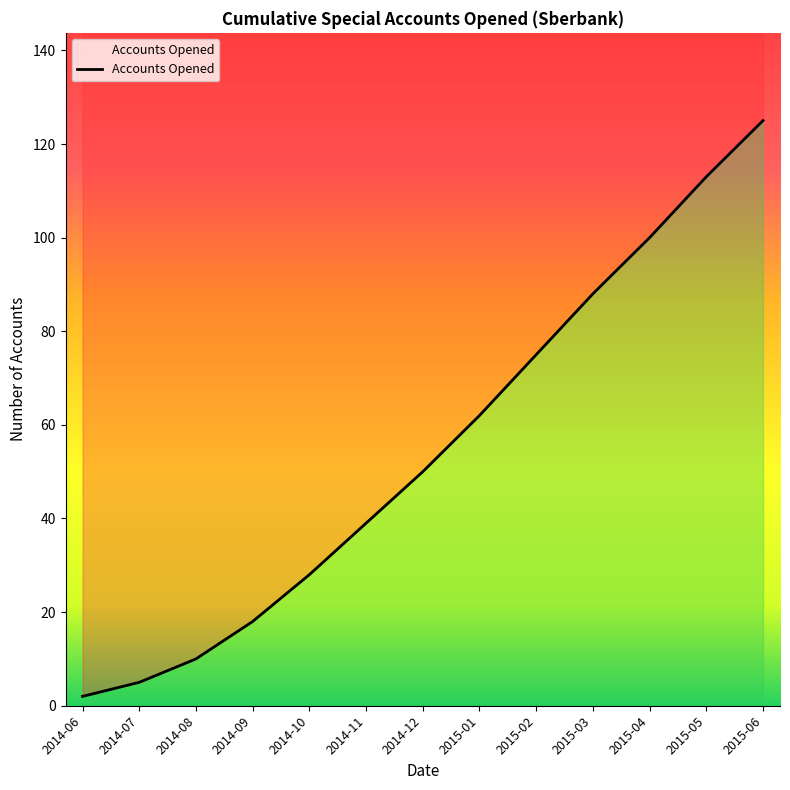

Reading left to right, transcribe all the data shown in this chart.

2014-06=2	2014-07=5	2014-08=10	2014-09=18	2014-10=28	2014-11=39	2014-12=50	2015-01=62	2015-02=75	2015-03=88	2015-04=100	2015-05=113	2015-06=125